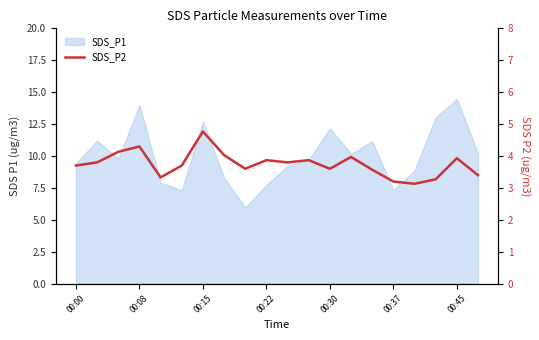

What is the change in value from 00:22 to 17?

-1.0